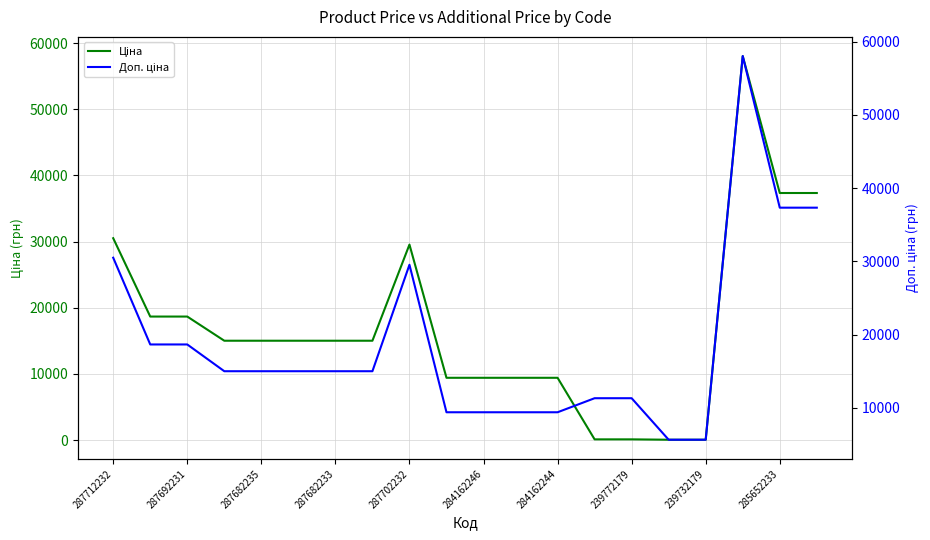

How many values in the Ціна series are below 15019?

8